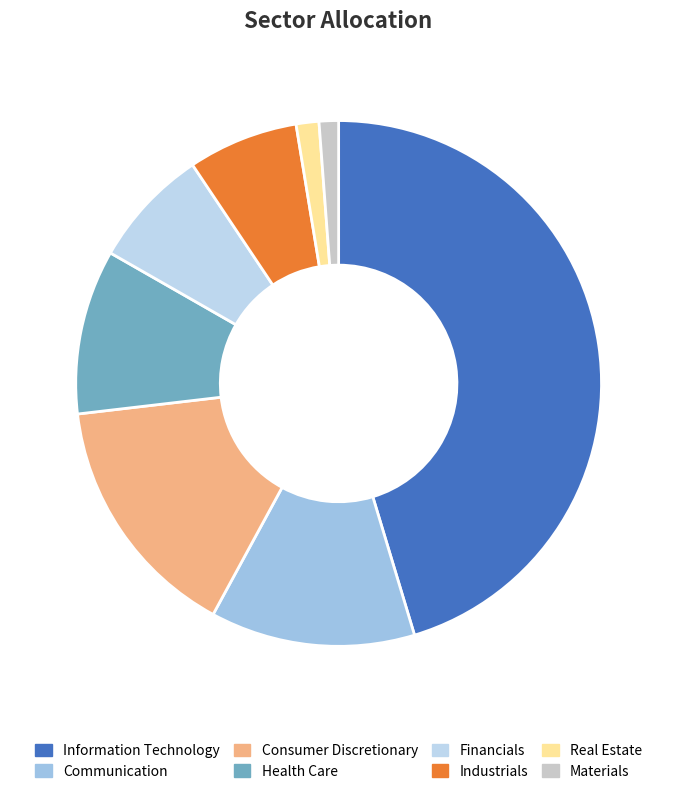

How many slices are in this pie chart?

8